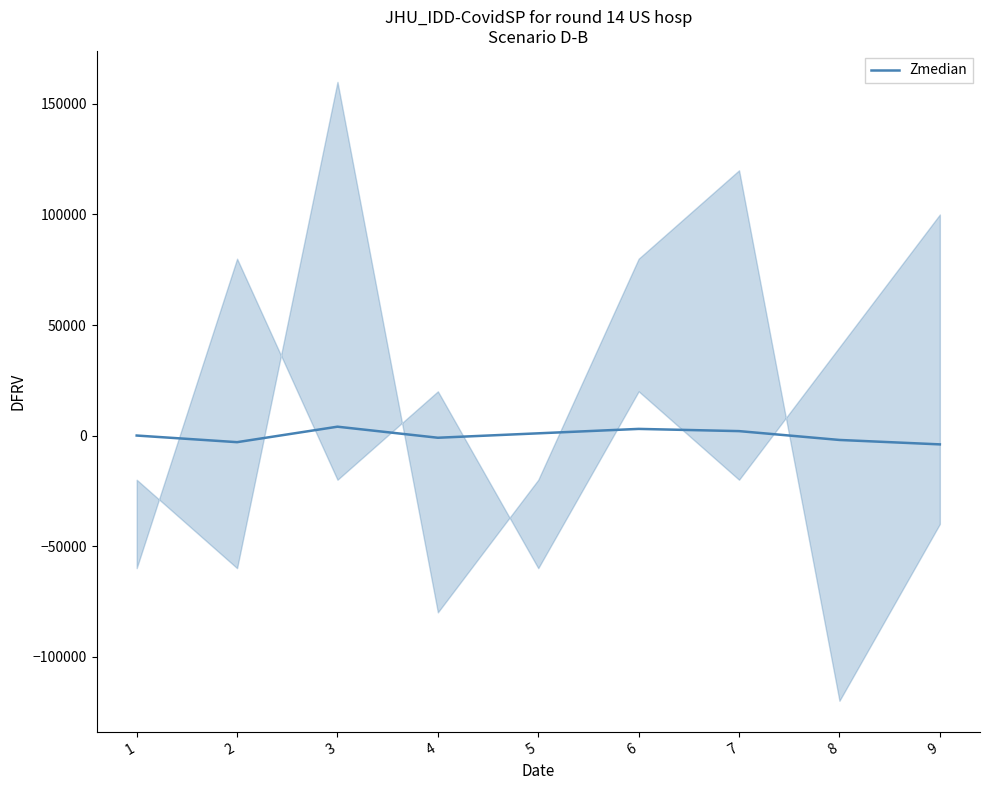

Read the value at 5.

1000